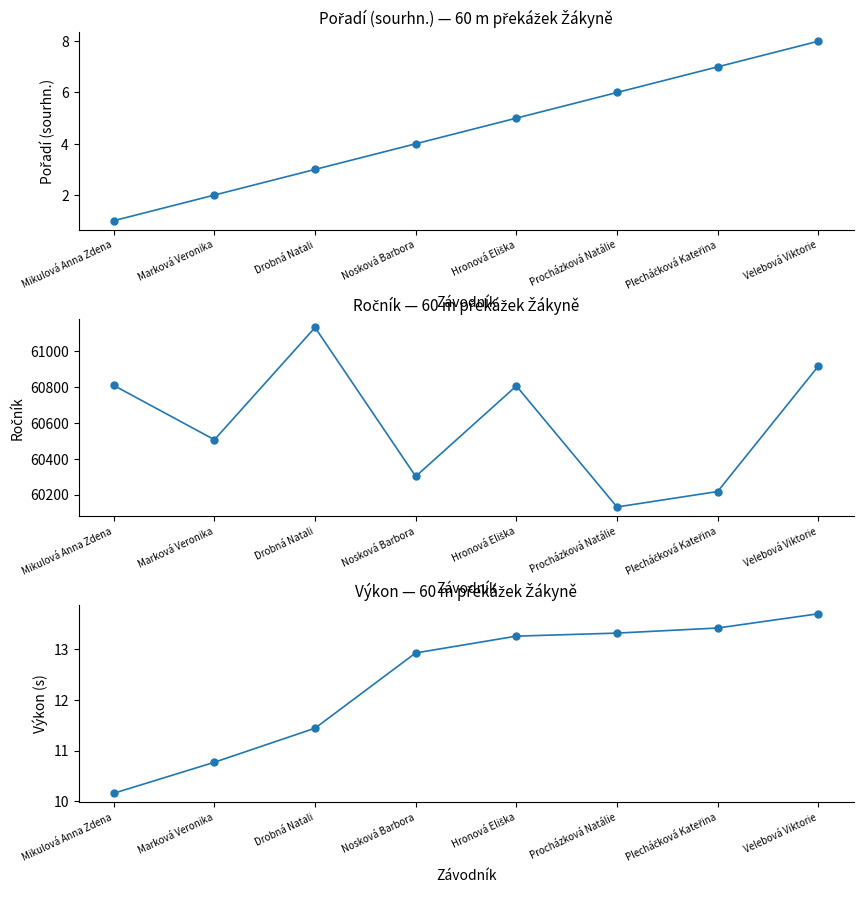

List the labels in order of Pořadí (sourhn.) value, smallest first.

Mikulová Anna Zdena, Marková Veronika, Drobná Natali, Nosková Barbora, Hronová Eliška, Procházková Natálie, Plecháčková Kateřina, Velebová Viktorie